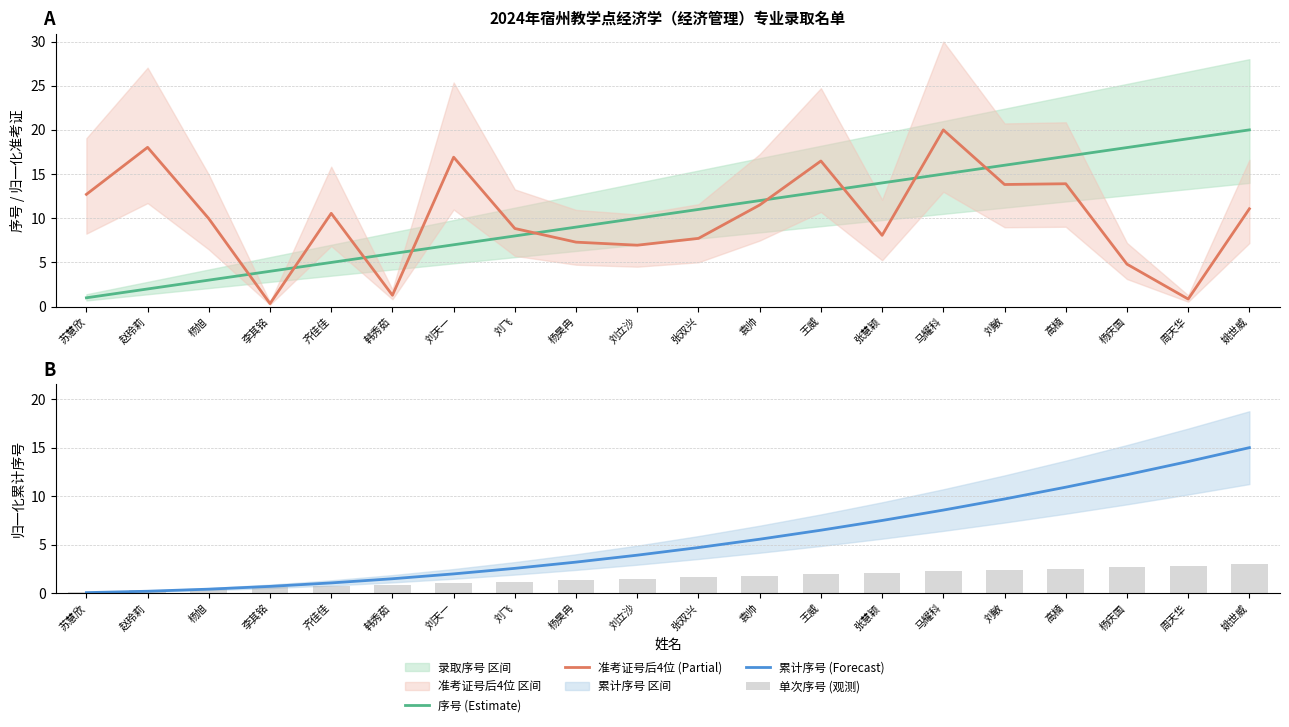

What is the difference between the maximum and minimum values in the 累计序号 (Forecast) series?

14.9